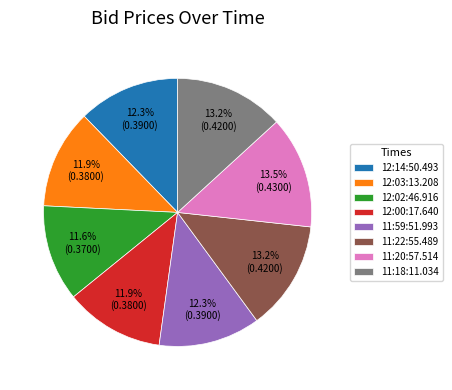

What is the total percentage of 11:18:11.034 and 11:20:57.514?

26.7%